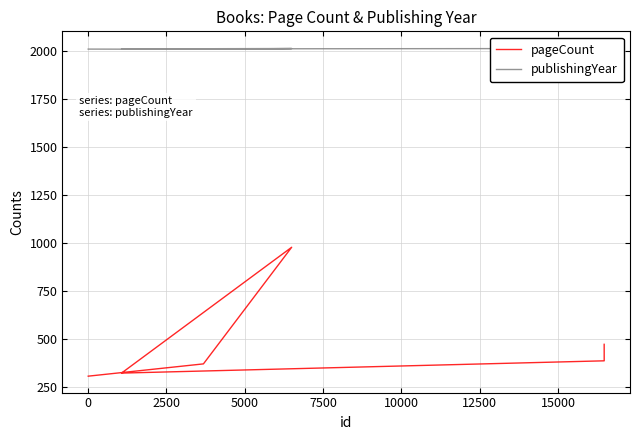

Rank the series by their average value, from highest to lowest.

publishingYear, pageCount